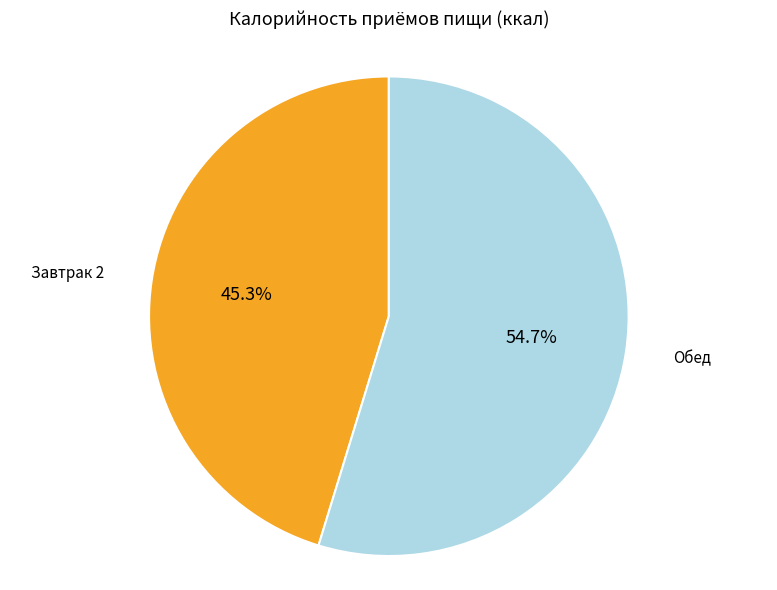

Which slice is the largest?

Обед